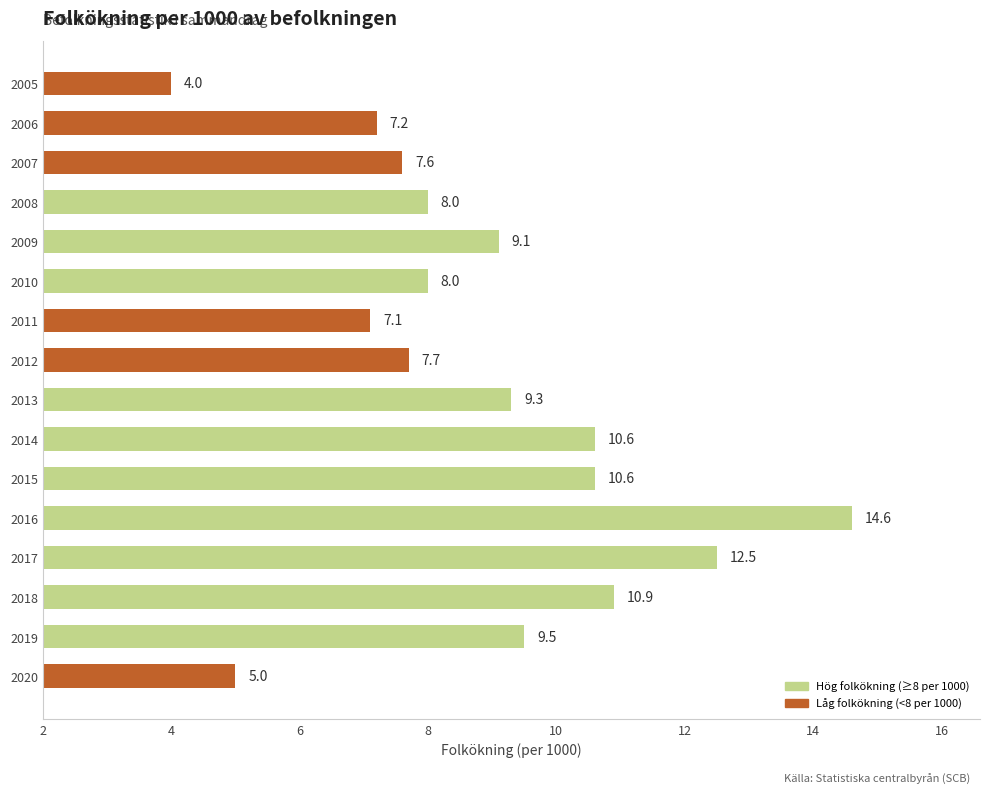

Does the chart contain any negative values?

No